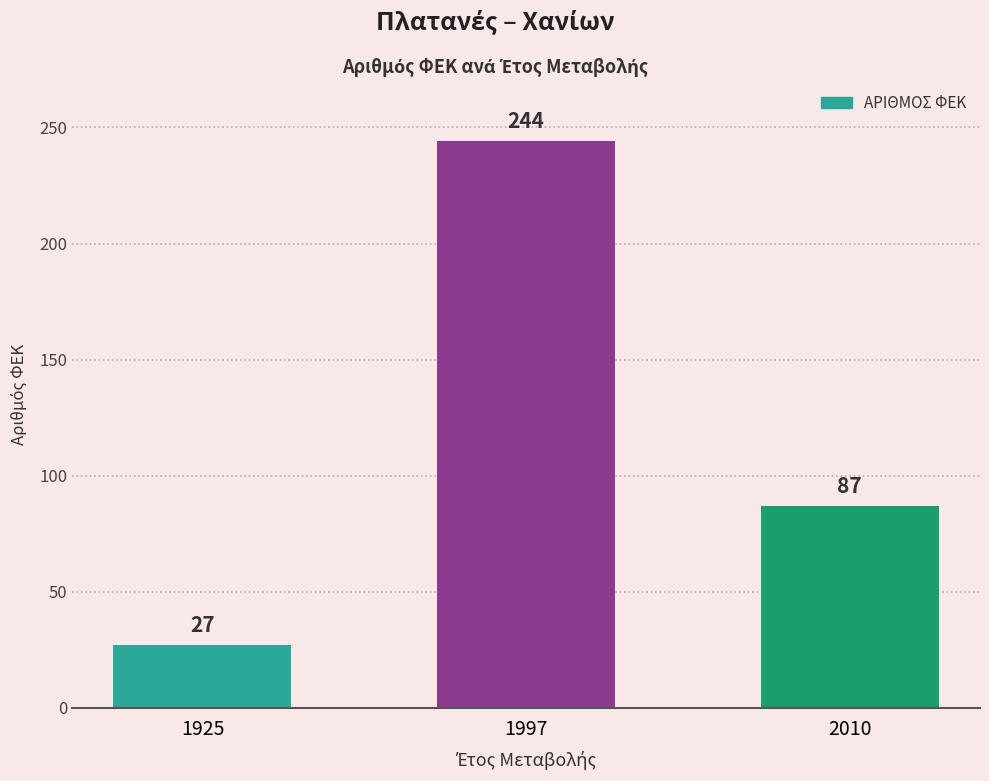

What is the change in value from 1997 to 2010?

-157